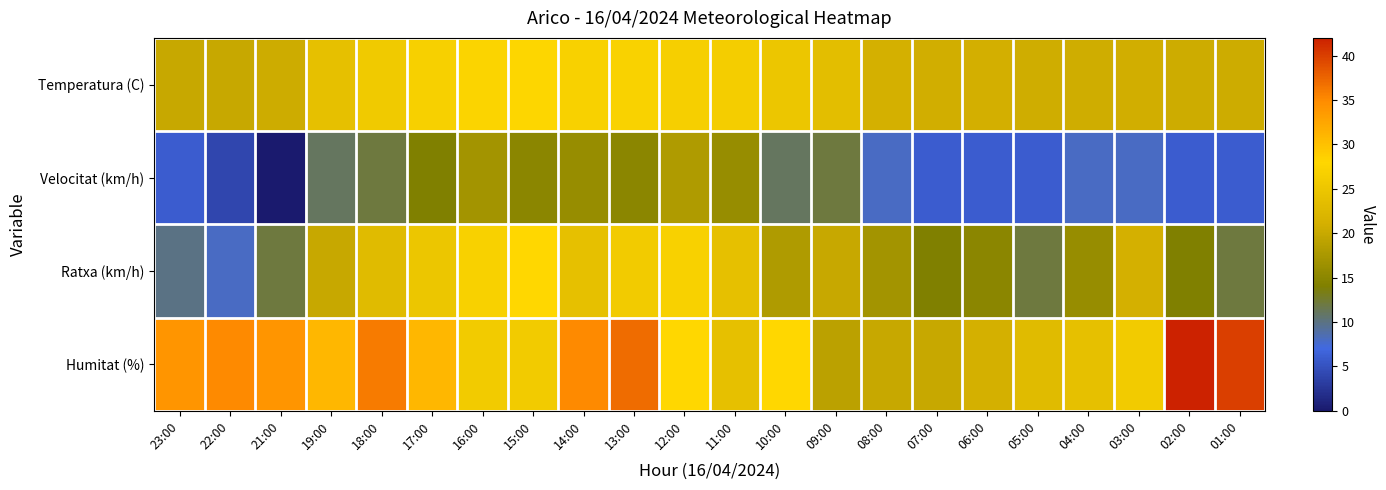

At which category is the sum across all series the highest?

13:00